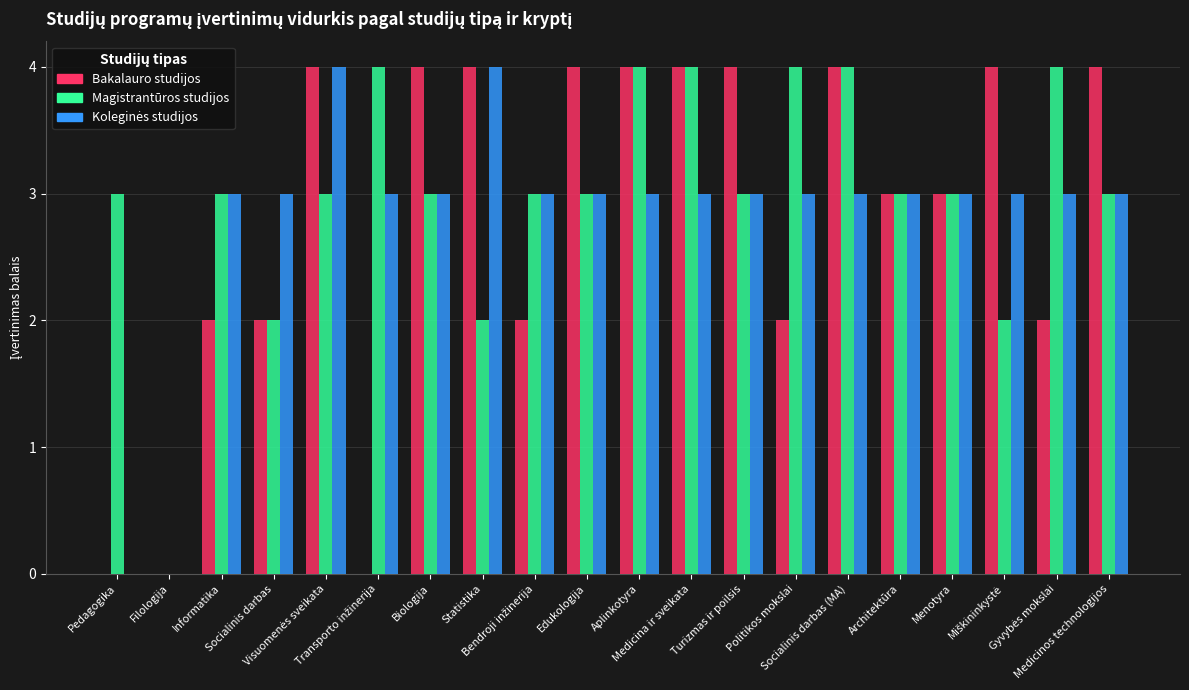

Count the Magistrantūros studijos values in the range 3 to 4.

16